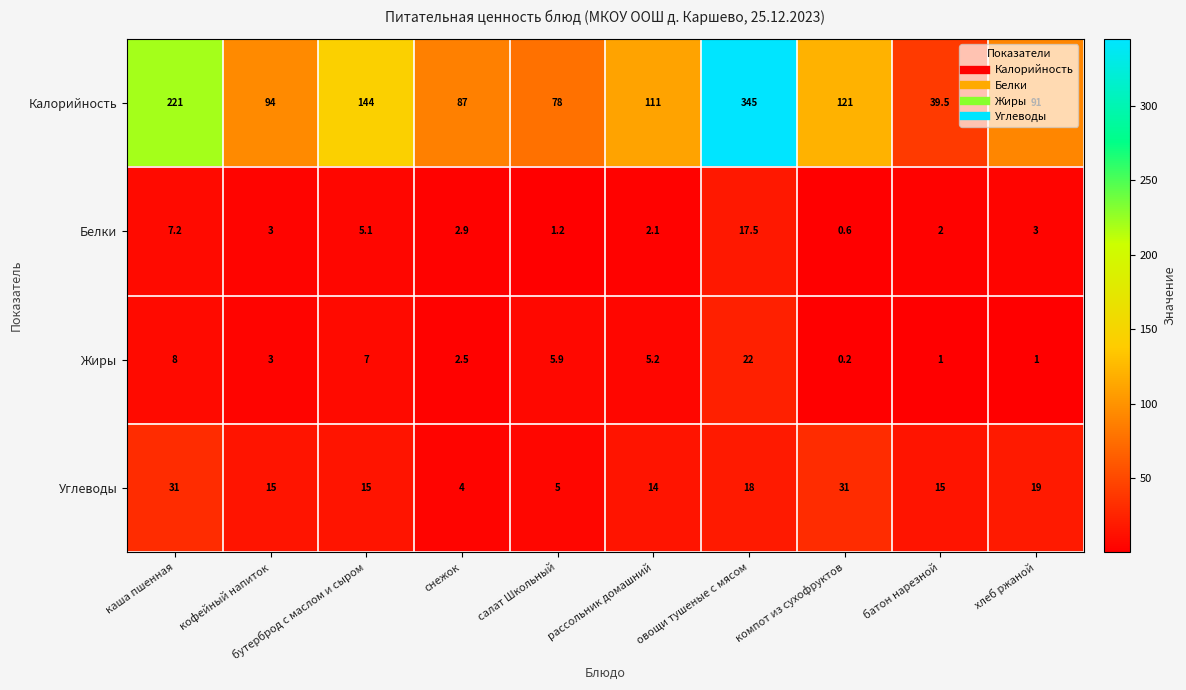

Is the value of Калорийность at батон нарезной greater than the value of Углеводы at салат Школьный?

Yes